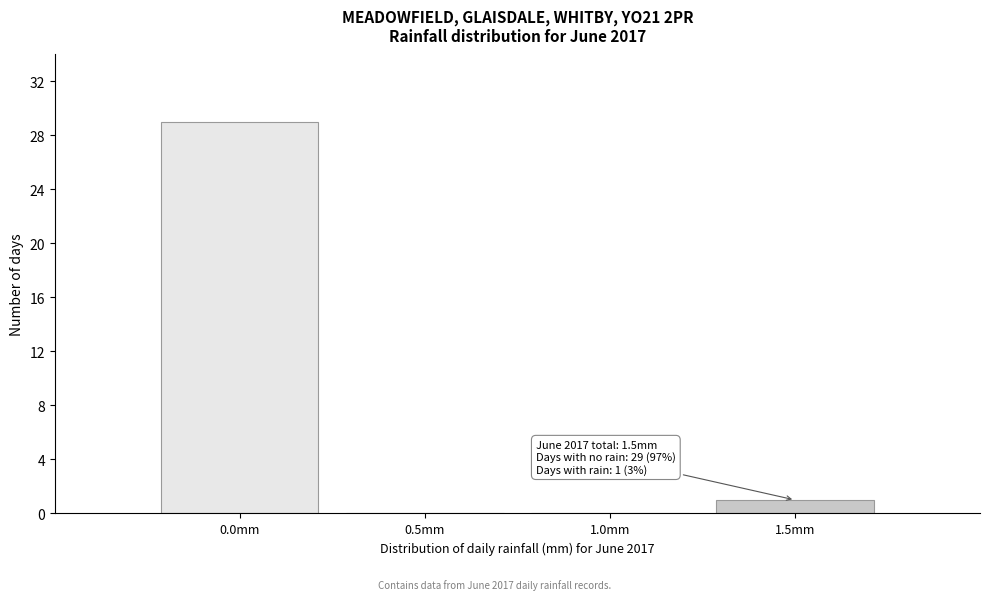

Which range on the x-axis has the tallest bar?

-0.25 to 0.25